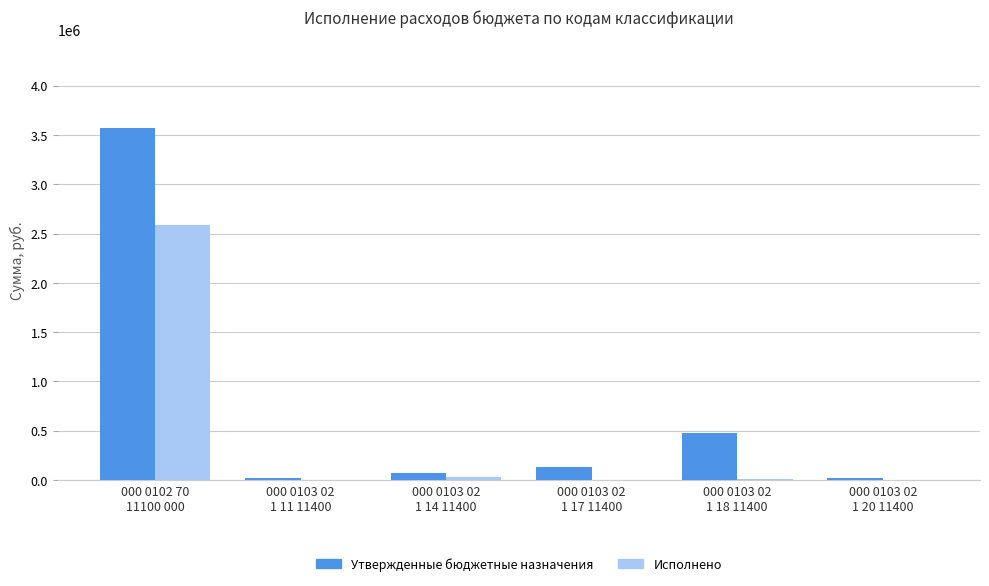

Which series has the largest total across all categories?

Утвержденные бюджетные назначения